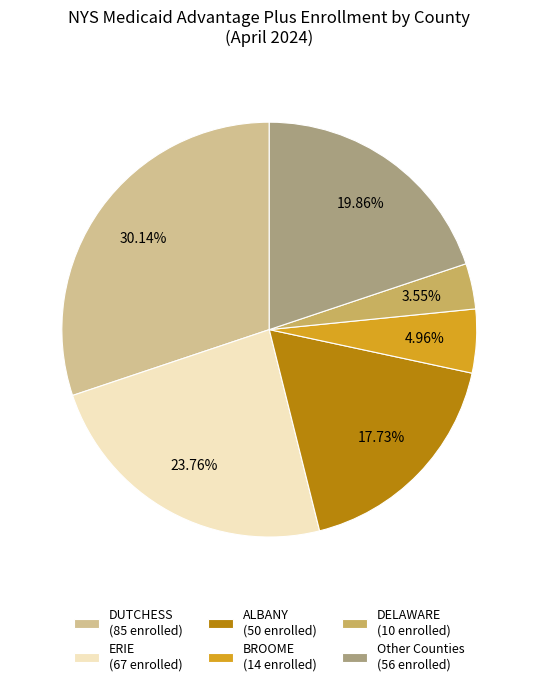

To the nearest percent, what is the average slice percentage?

17%